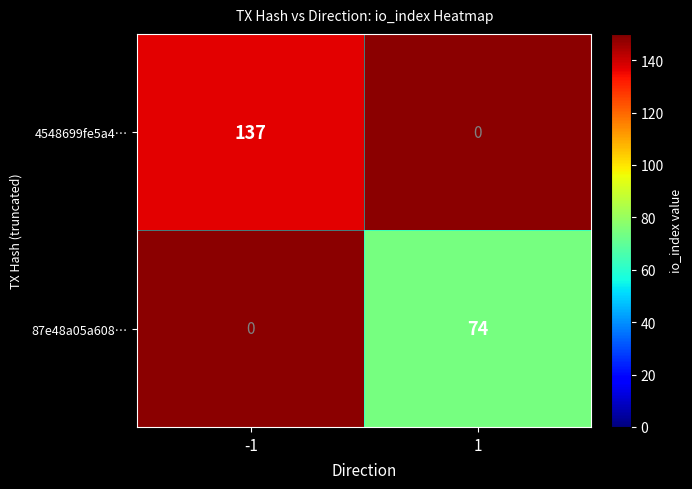

Which has a higher value, 1 or -1?

-1